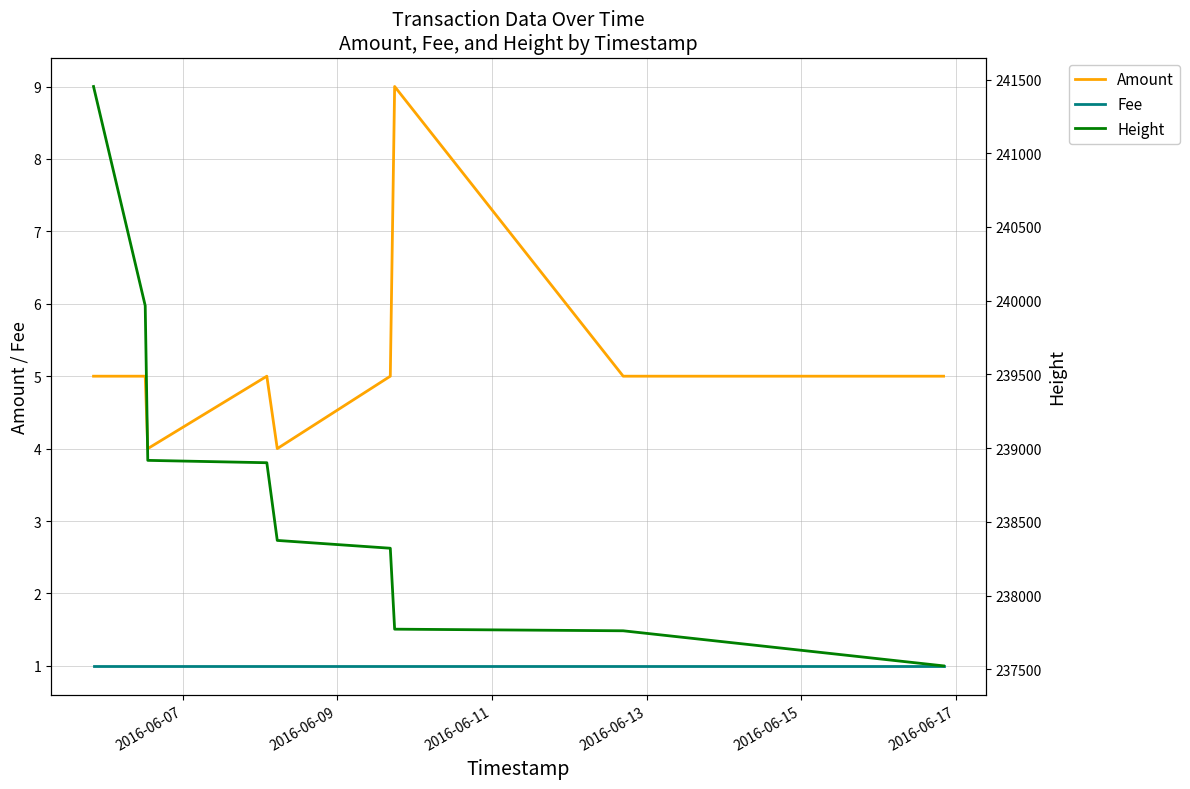

True or false: Fee and Amount intersect in this chart.

False